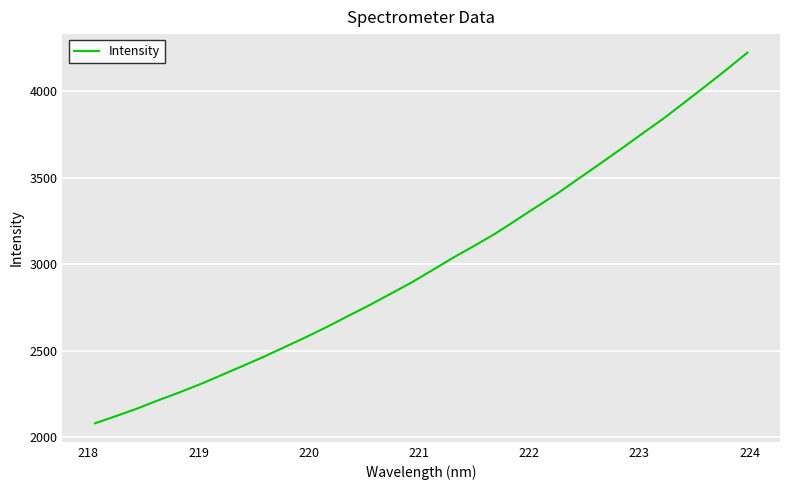

What is the average value?

3007.5